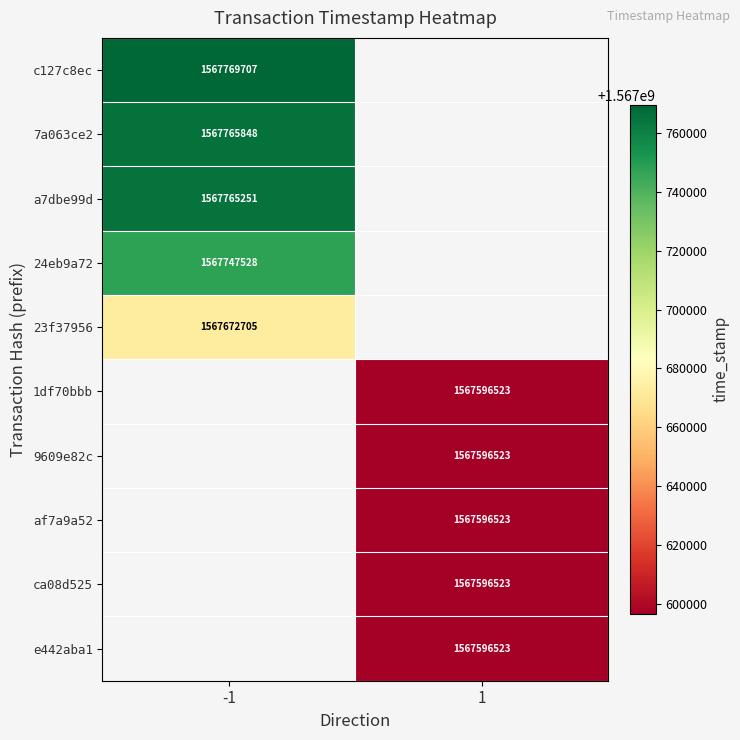

The value of e442aba1 at 1 is 2464468400. True or false?

False